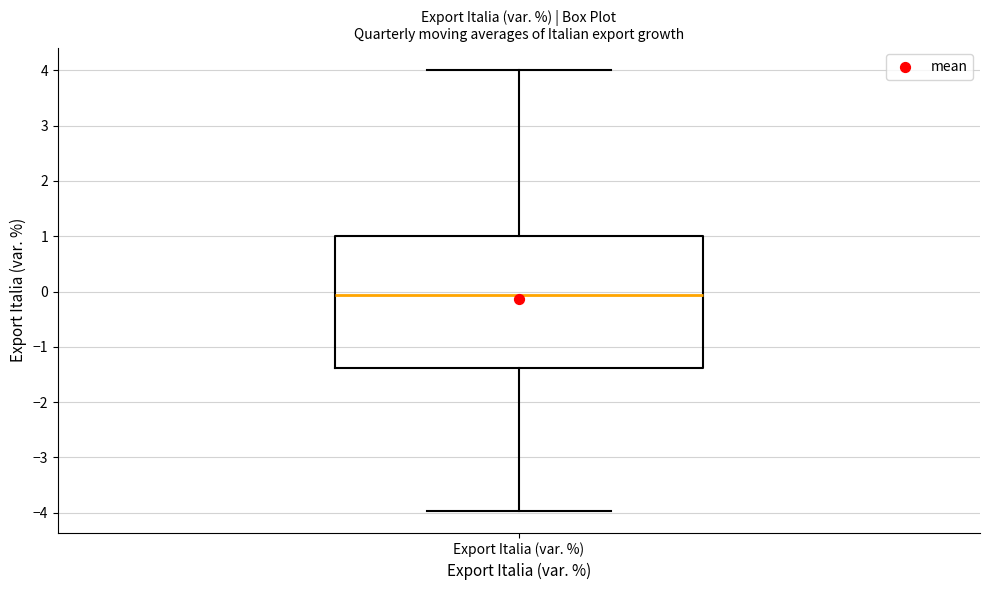

Transcribe this box plot: give where the median line is, the range the box spans, and where the two whiskers end, as read against the y-axis. The values are not printed on the chart, so give them approximately, as read against the axis.

median -0.1, box -1.4 to 1.0, whiskers -4.0 to 4.0